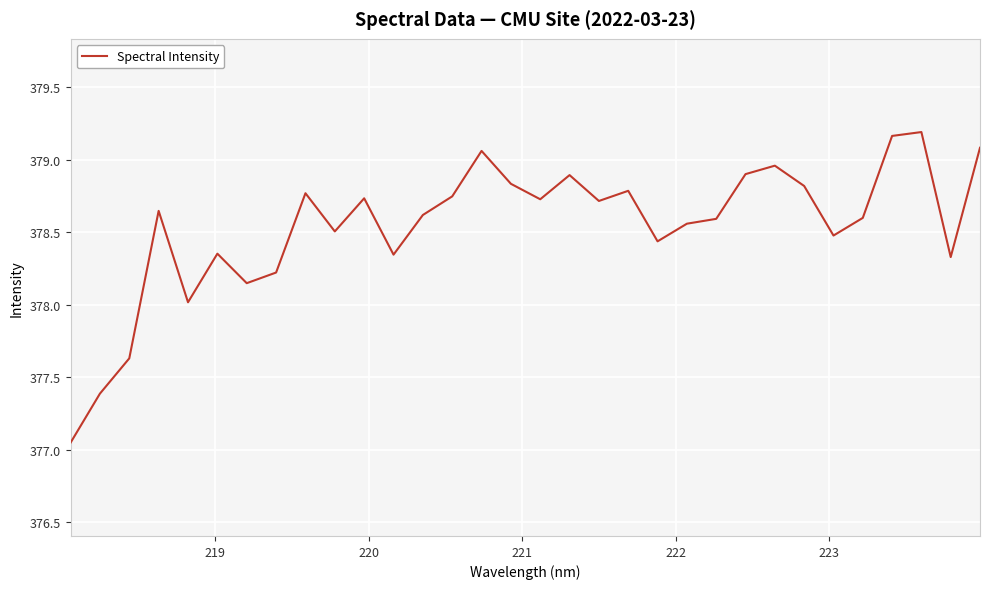

What is the difference between the maximum and minimum values?

2.1